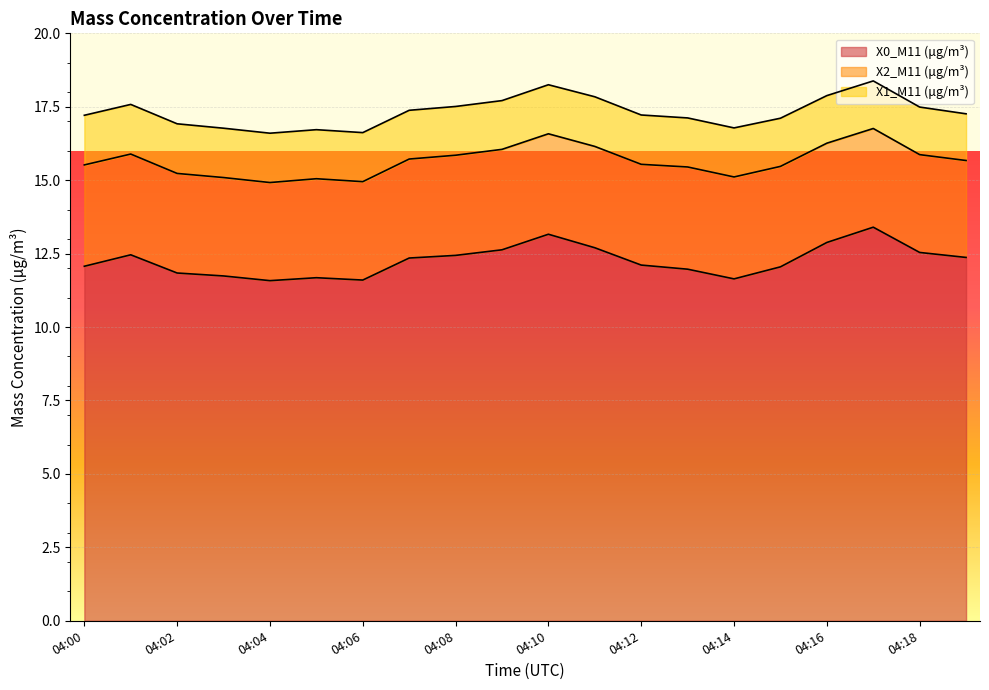

Which series has the largest total across all categories?

X0_M11 (μg/m³)